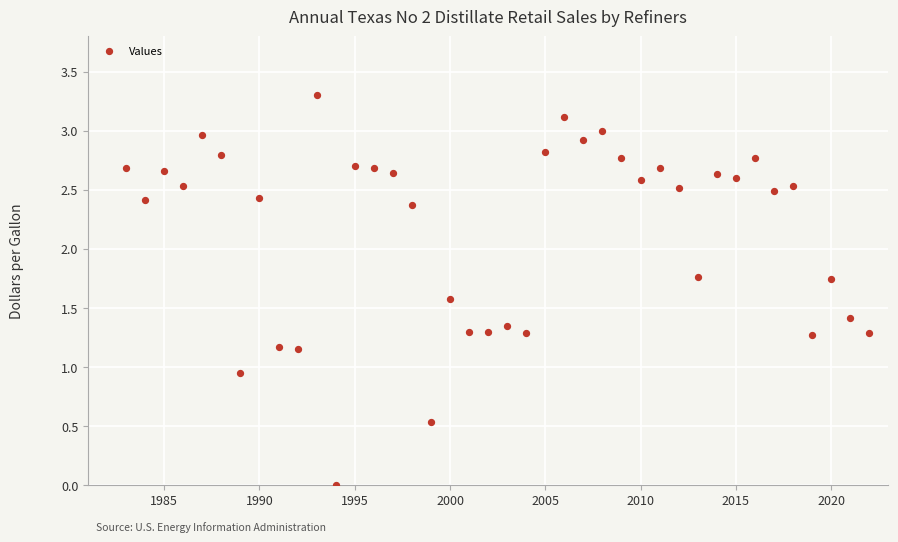

What is the range of Y values (max minus min)?

3.3